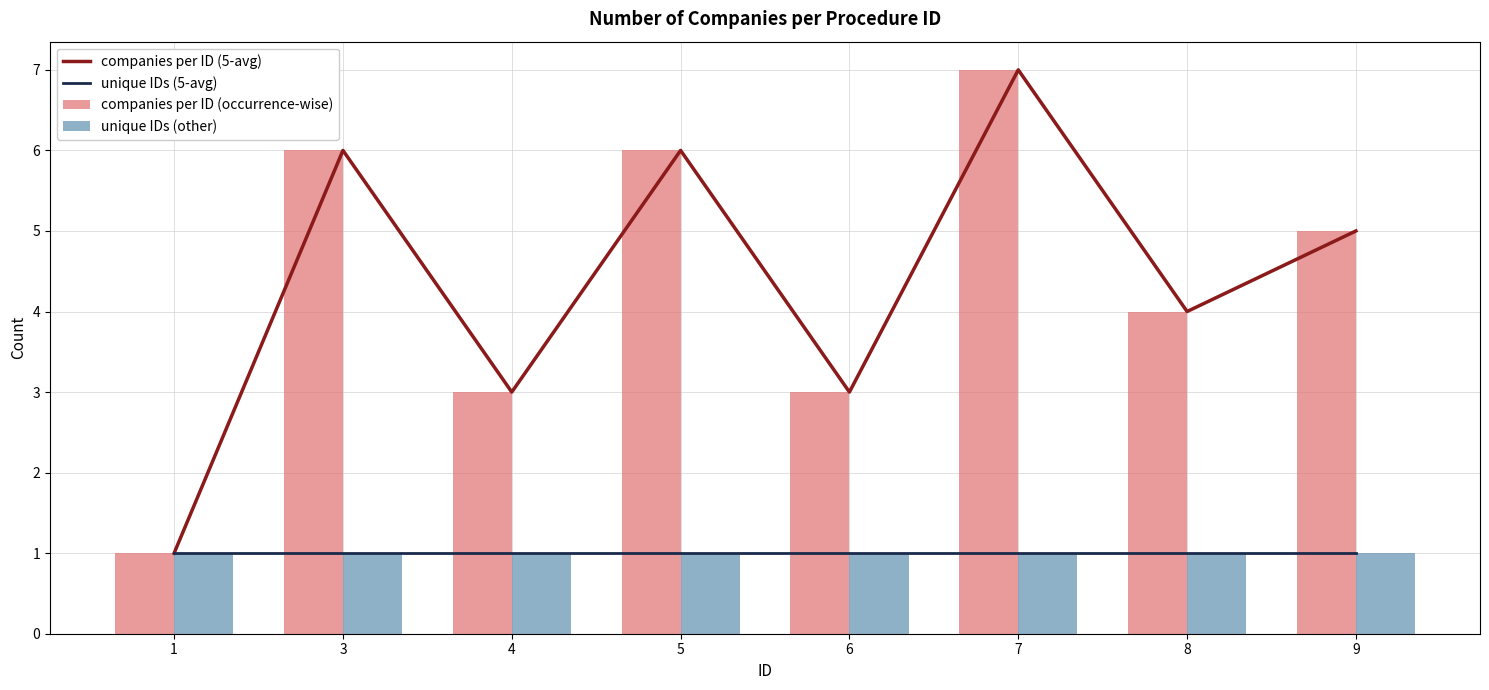

What value does the companies per ID (occurrence-wise) series have at 4?

3